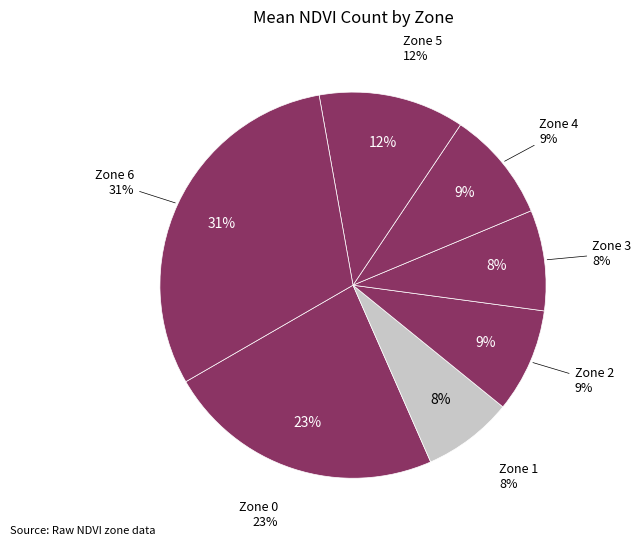

Does Zone 2 account for over 50% of the chart?

No